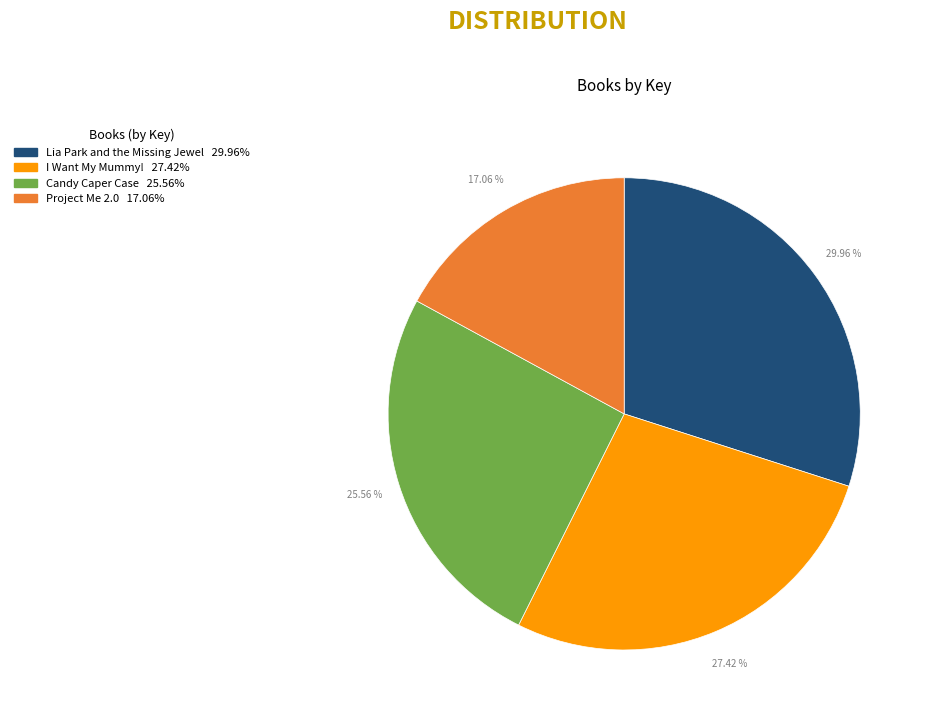

To the nearest percent, what percentage of the pie is Project Me 2.0?

17%